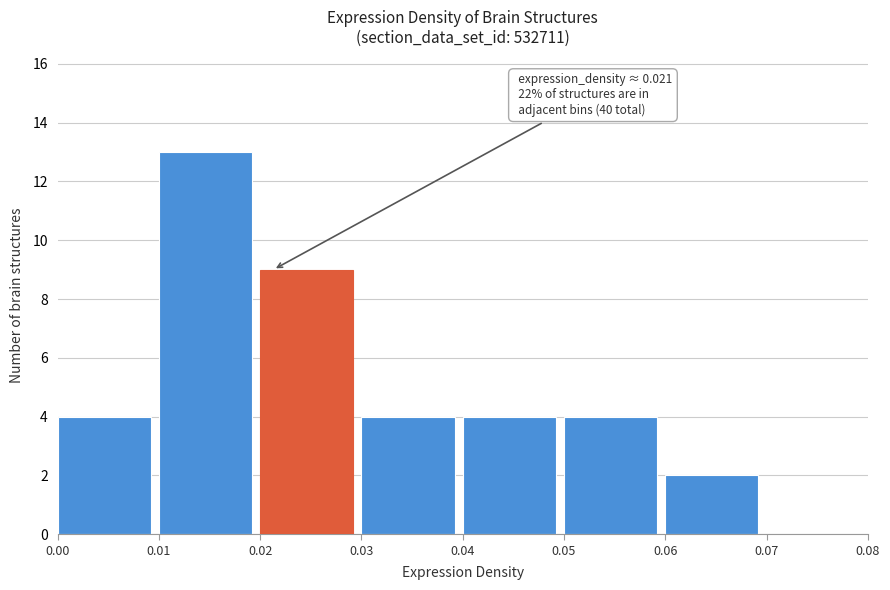

Over which range of the x-axis is the bar tallest?

0.01 to 0.02